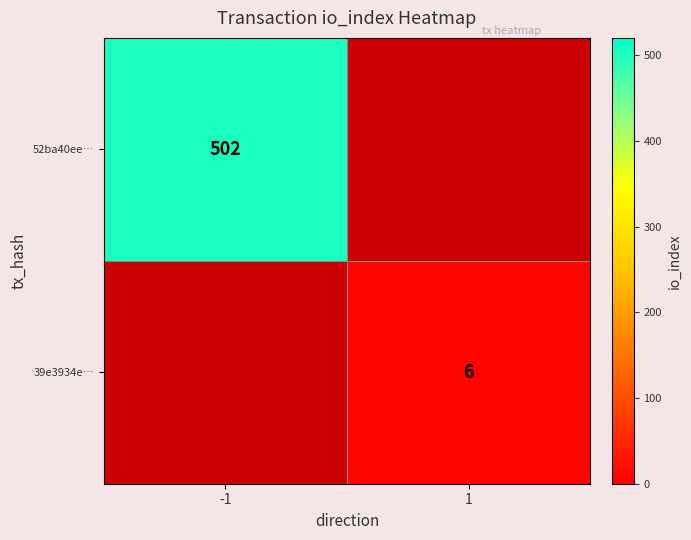

Is it true that 39e3934e… equals 2 at 1?

False